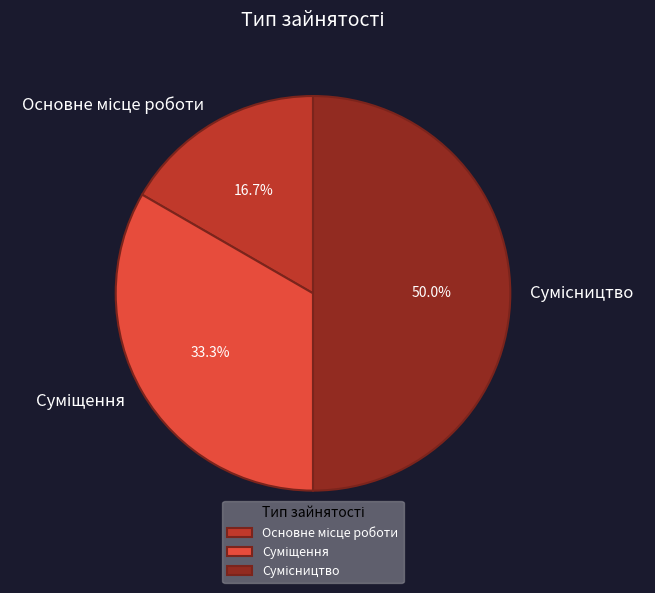

What is the change in value from Суміщення to Сумісництво?

+1